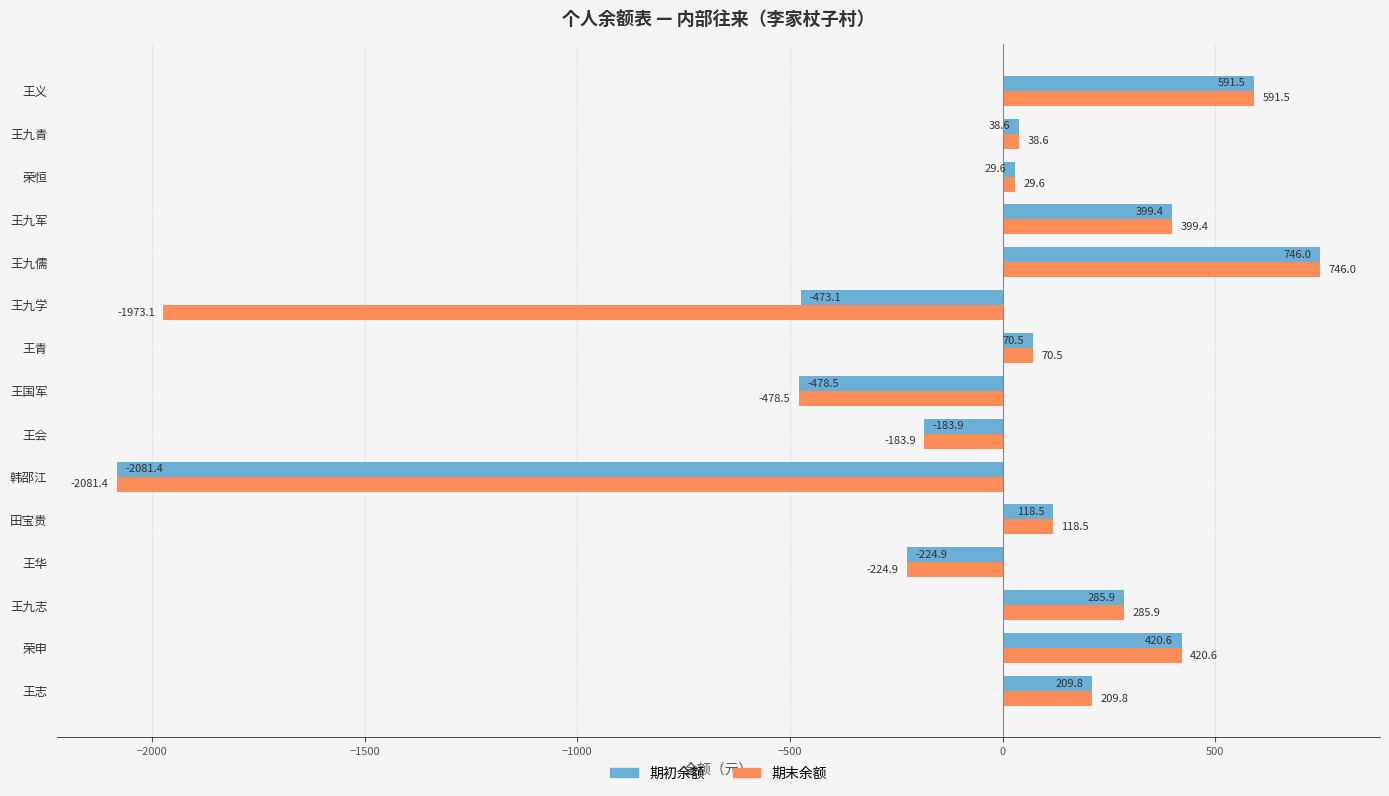

What value does the 期末余额 series have at 王会?

-183.9